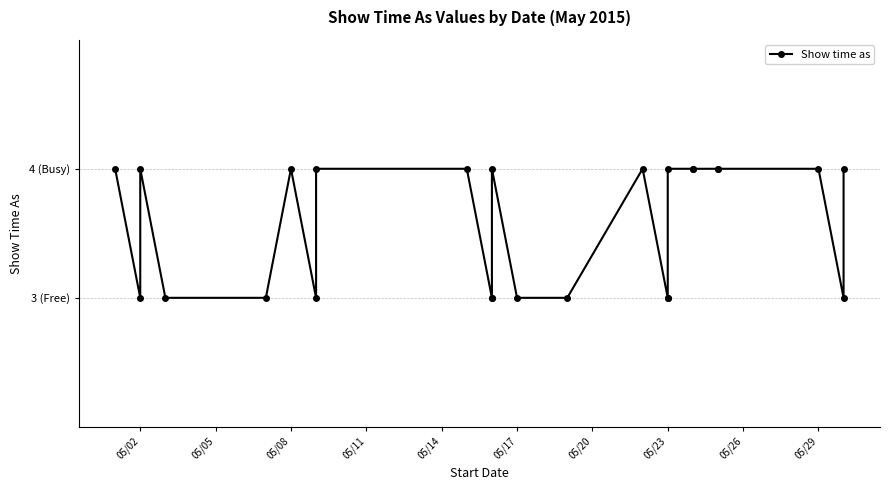

At which category does the chart reach its minimum across all series?

05/02